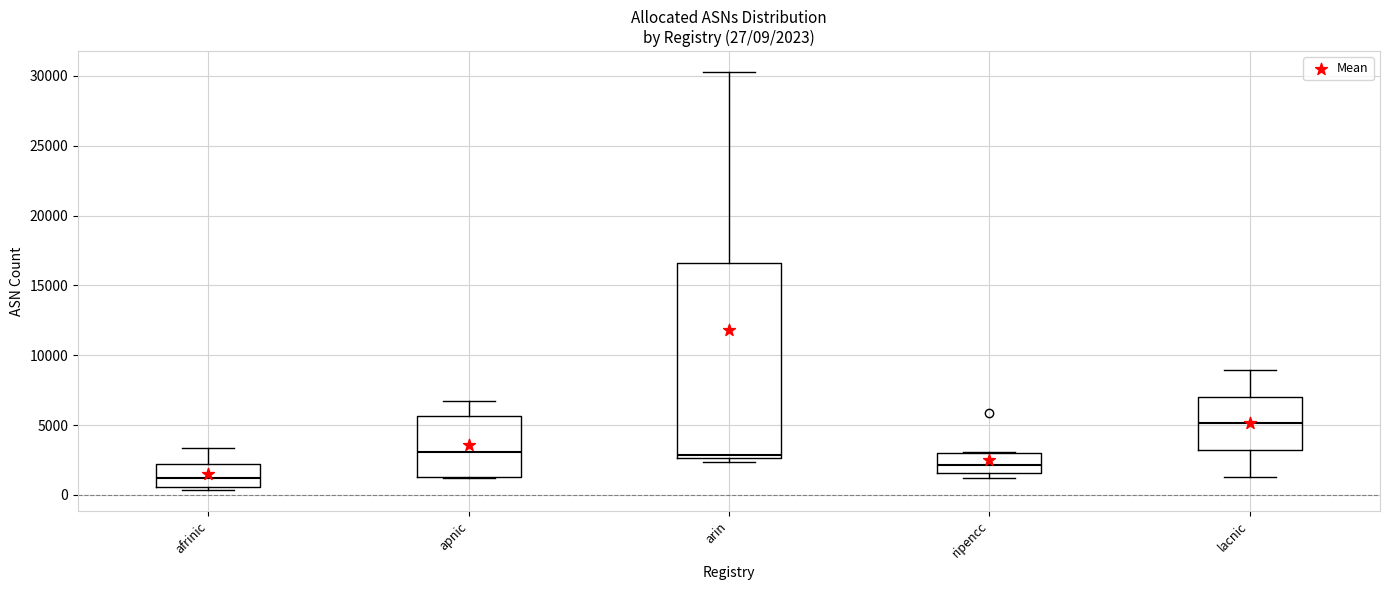

Which box has the highest median line?

lacnic